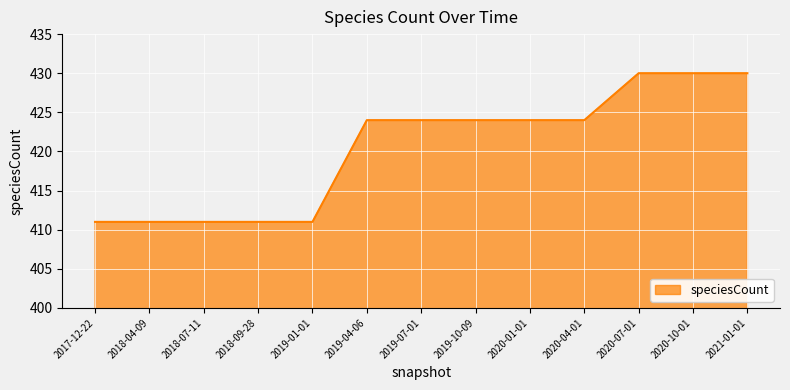

True or false: the data shows 610 at 2017-12-22.

False